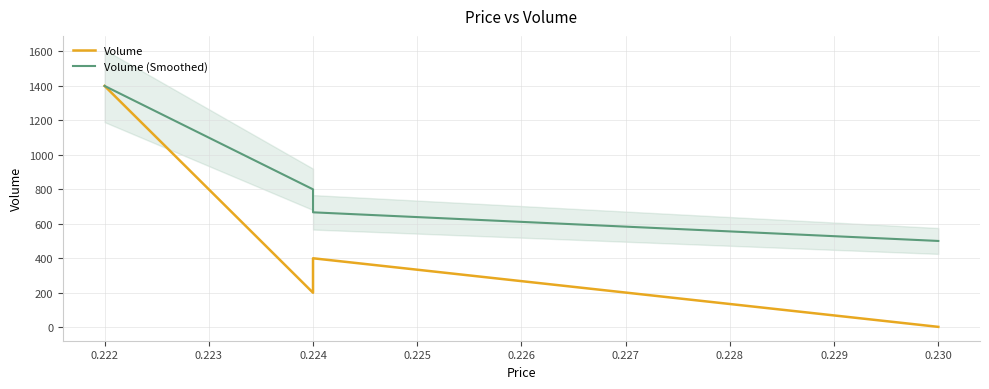

Which series has the largest range (max minus min)?

Volume